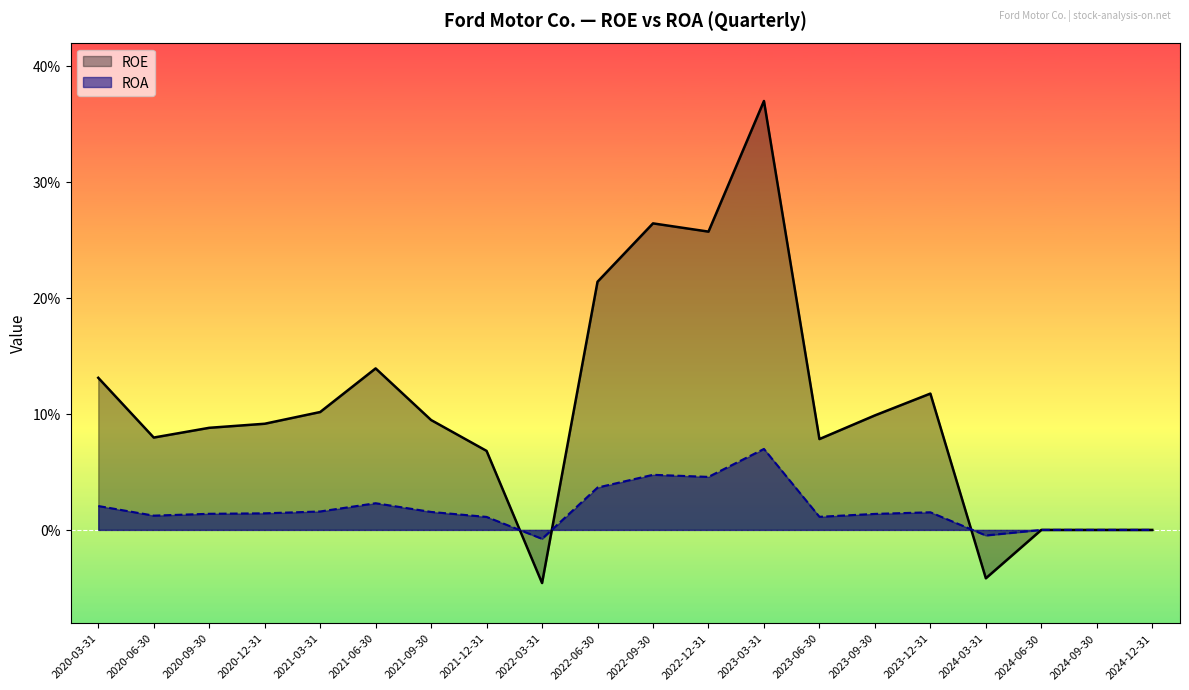

How many data points does each series have?

20